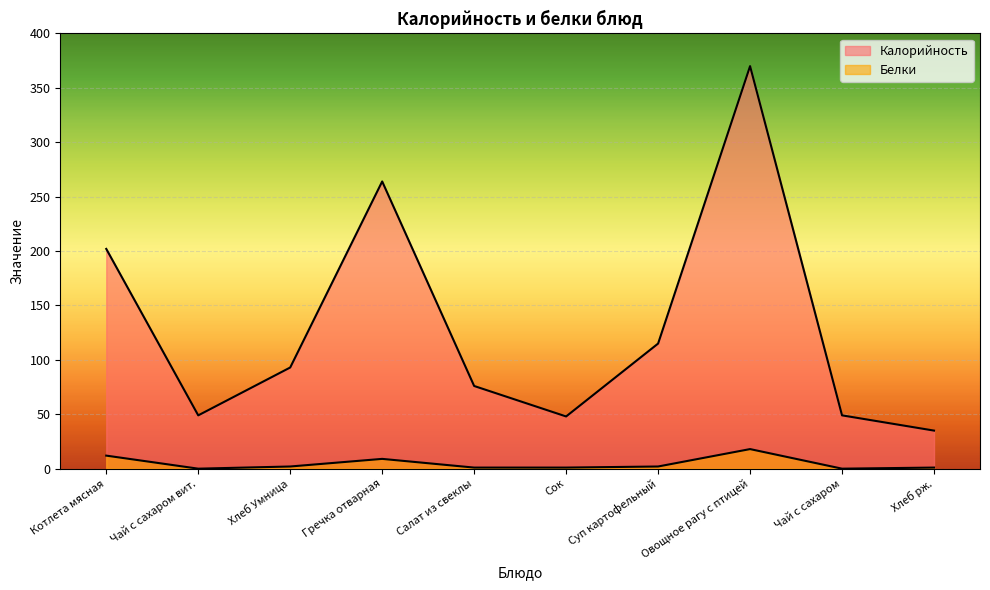

True or false: Калорийность and Белки intersect in this chart.

False